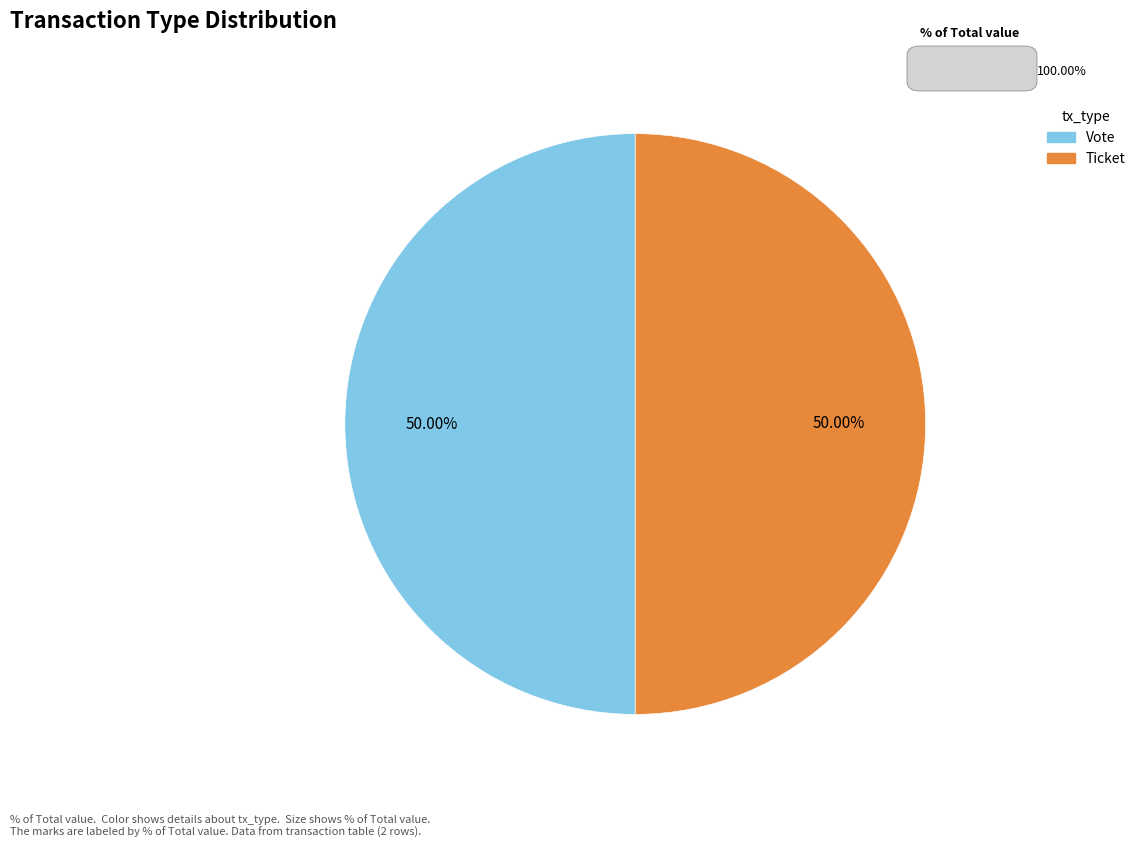

To the nearest percent, what is the difference between the largest and smallest slice percentages?

0%